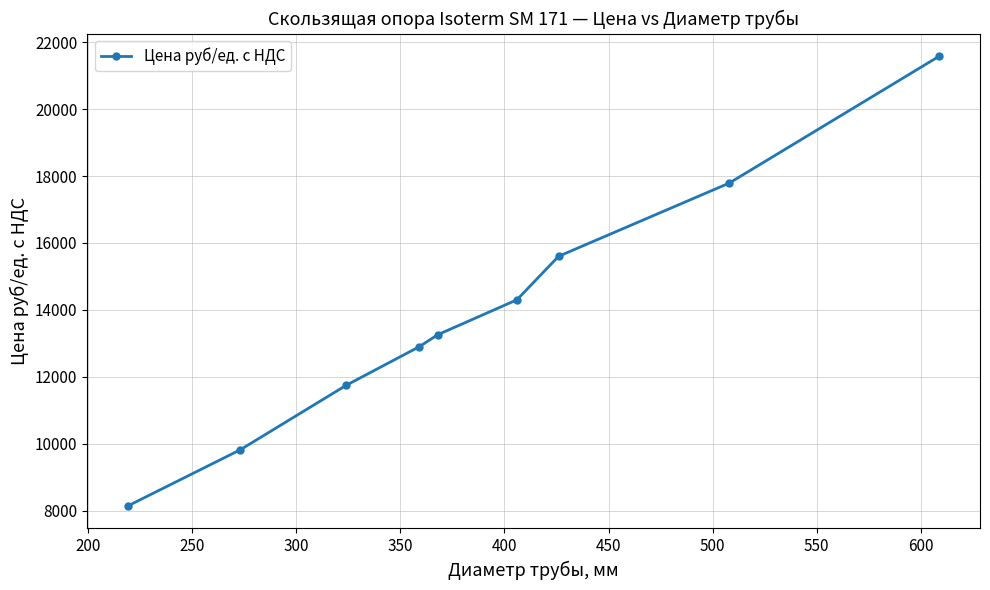

True or false: there are more than 2 points higher than both neighbors.

False